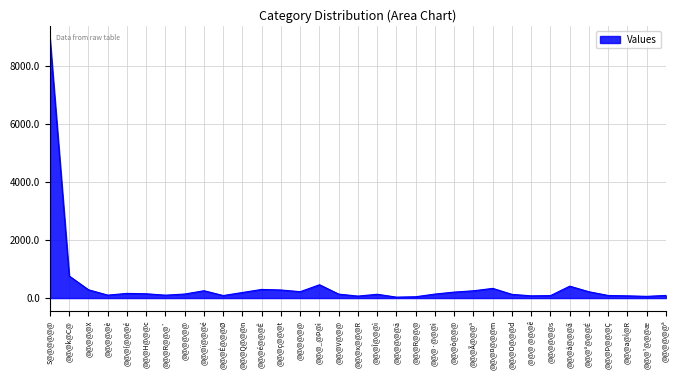

List the labels in order of value, smallest first.

@@@@@@ä, @@@R@@@, @@@¹@@@æ, @@@x@@@R, @@@ @@@ê, @@@a@Ì@R, @@@@@@s, @@@È@@@Ø, @@@Þ@@@Ç, @@@@@@ª, @@@R@@@`, @@@@@è, @@@O@@@d, @@@Î@@@ì, @@@V@@@, @@@·@@@ì, @@@@@@, @@@H@@@c, @@@{@@@é, @@@Q@@@n, @@@ò@@@, @@@º@@@É, @@@@@@, @@@Ã@@@ª, @@@ï@@@é, @@@ç@@@t, @@@@@X, @@@é@@@Ê, @@@¤@@@m, @@@å@@@ã, @@@_@Þ@ì, @@@k@C@, S@@@@@@